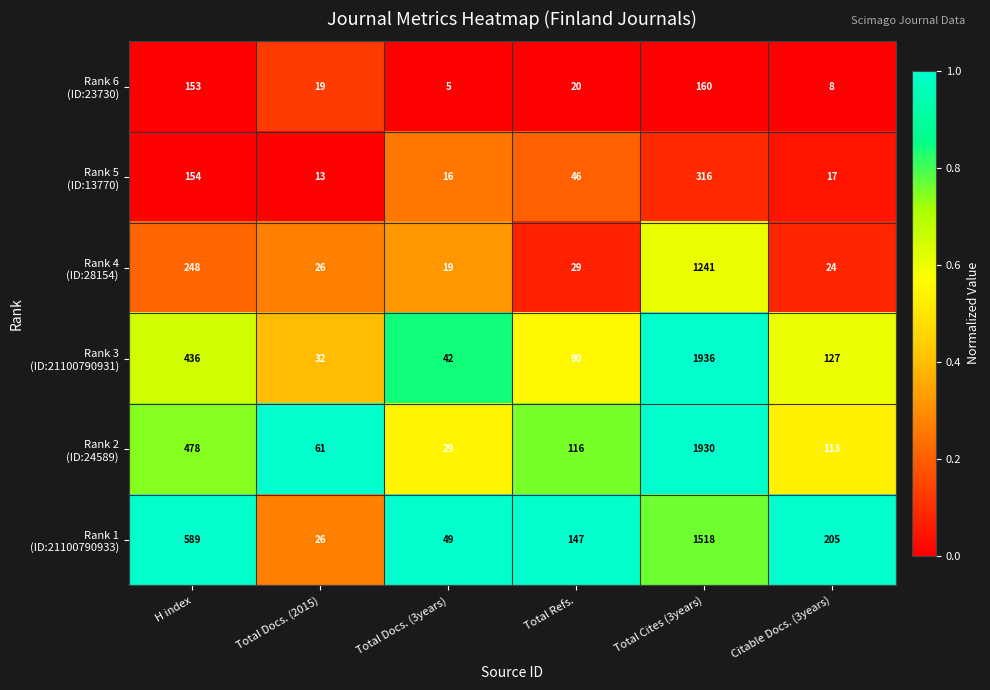

What is the greatest value displayed?

1936